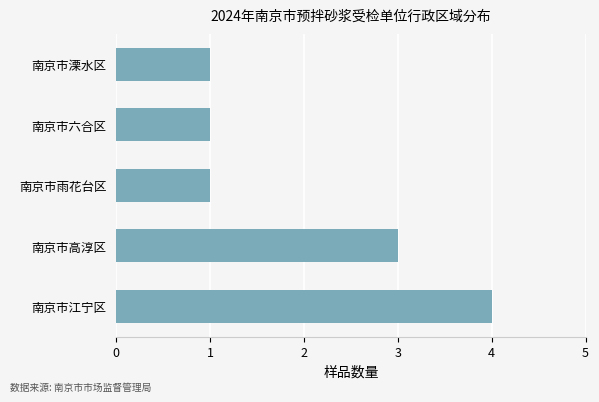

Does the chart contain any negative values?

No